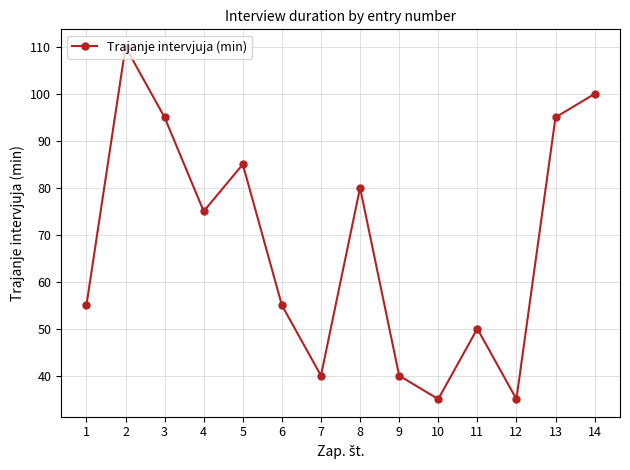

True or false: the data shows 21 at 10.

False